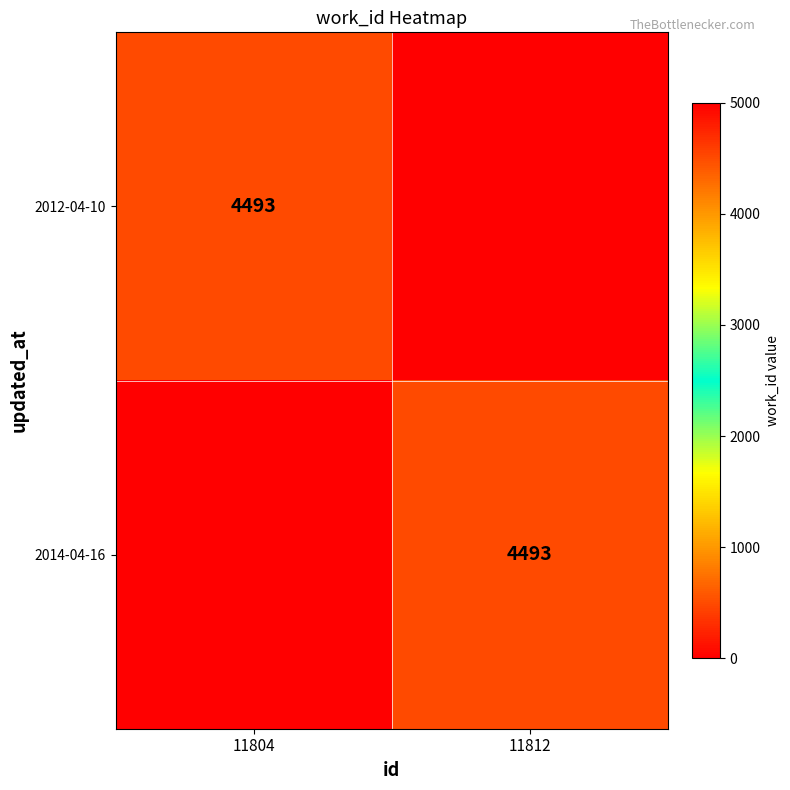

Is it true that 2014-04-16 equals 3070 at 11812?

False